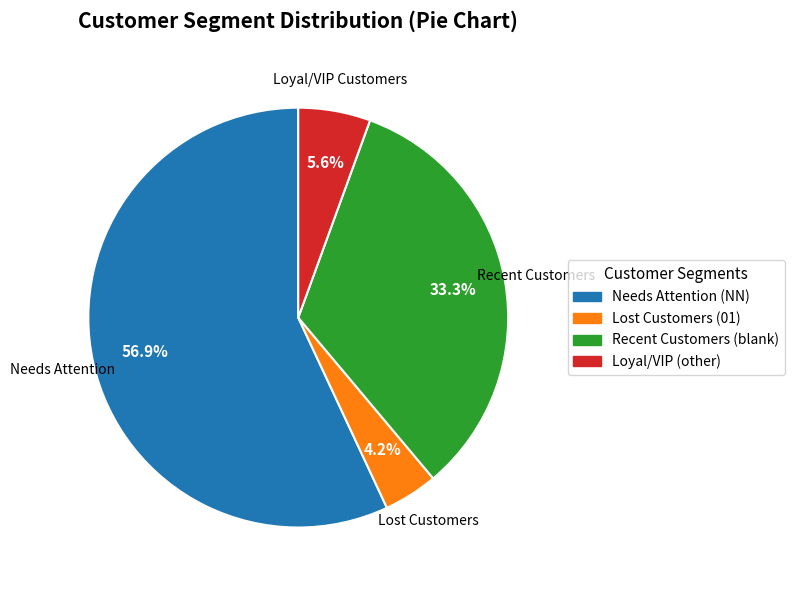

Is there any slice that represents more than half of the pie?

Yes